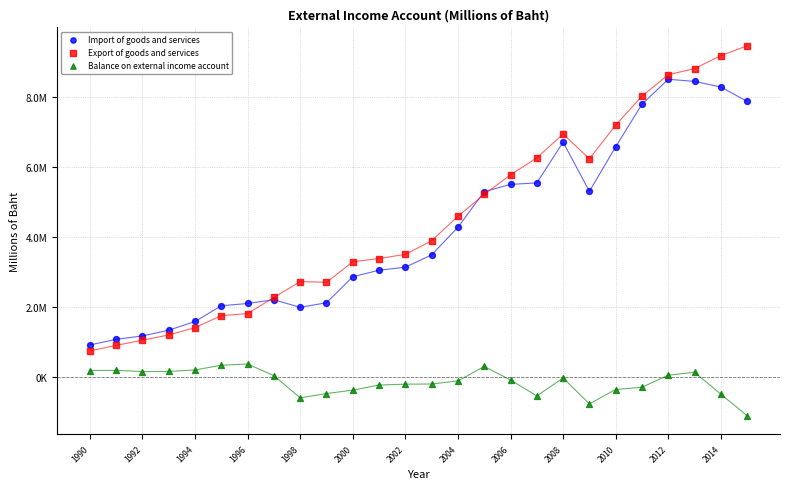

What are all the series names shown in the legend?

Import of goods and services, Export of goods and services, Balance on external income account